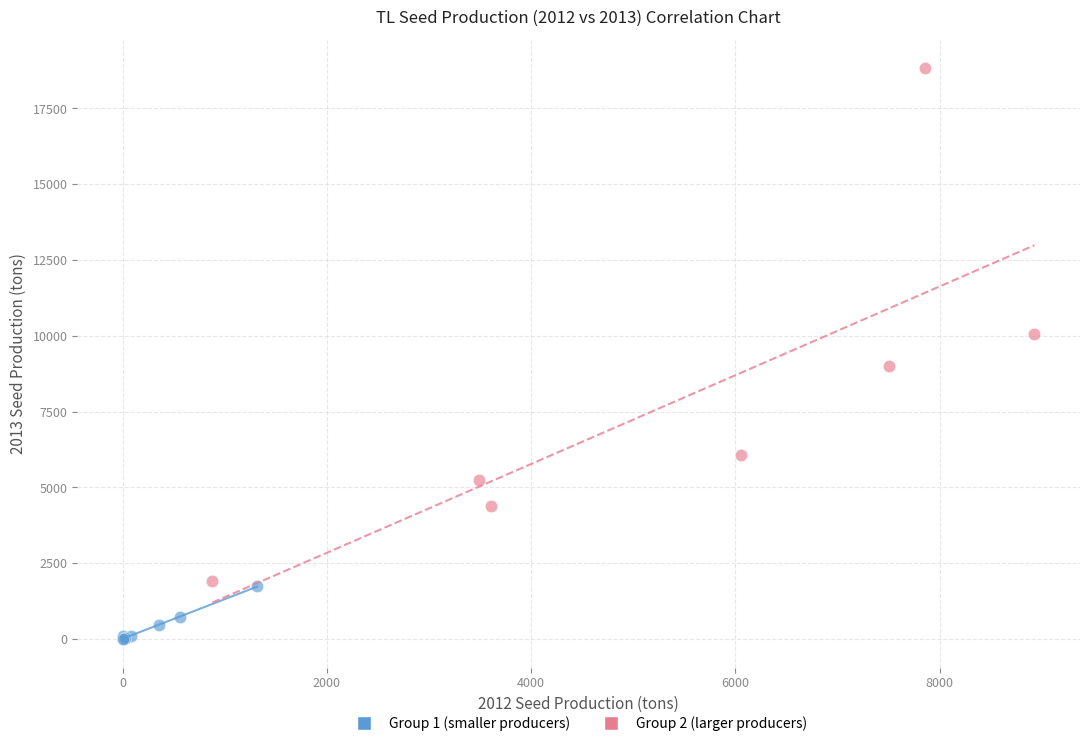

Which series has the widest spread of Y values?

Group 2 (larger producers)